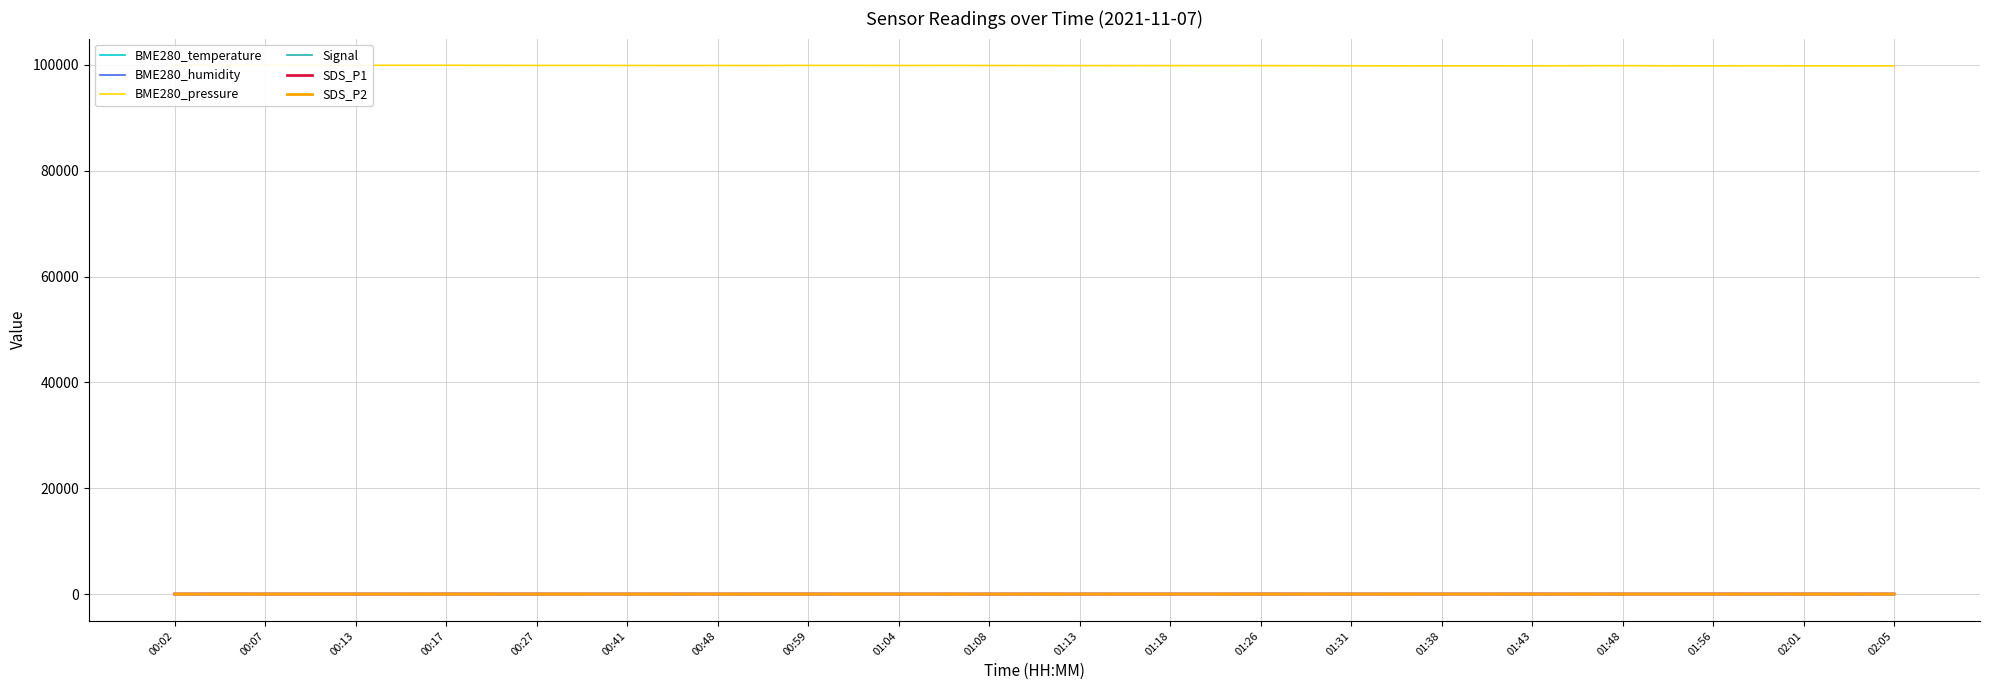

Which series has the widest spread of values?

BME280_pressure